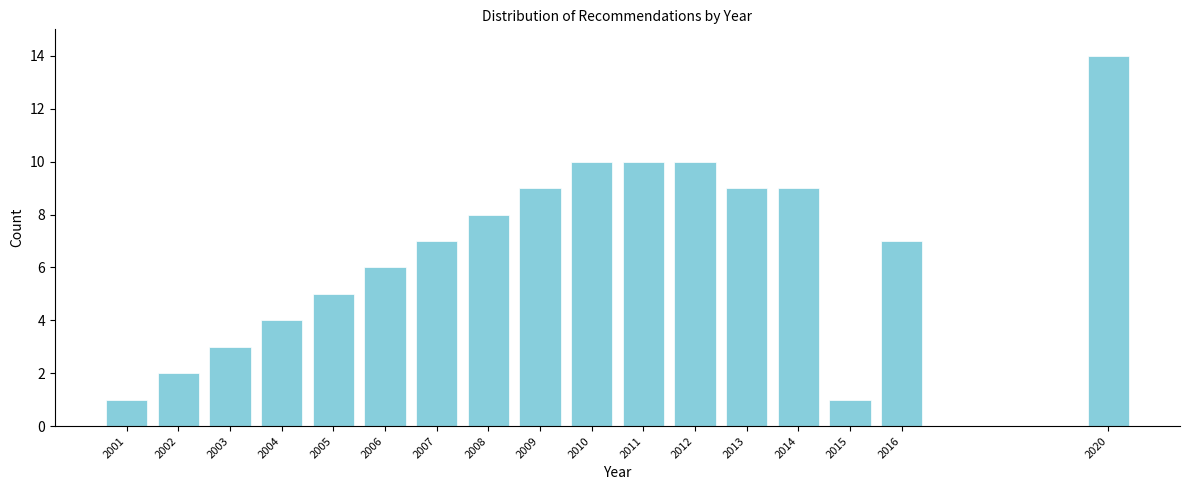

Reading left to right, transcribe all the data shown in this chart.

1	2	3	4	5	6	7	8	9	10	10	10	9	9	1	7	14